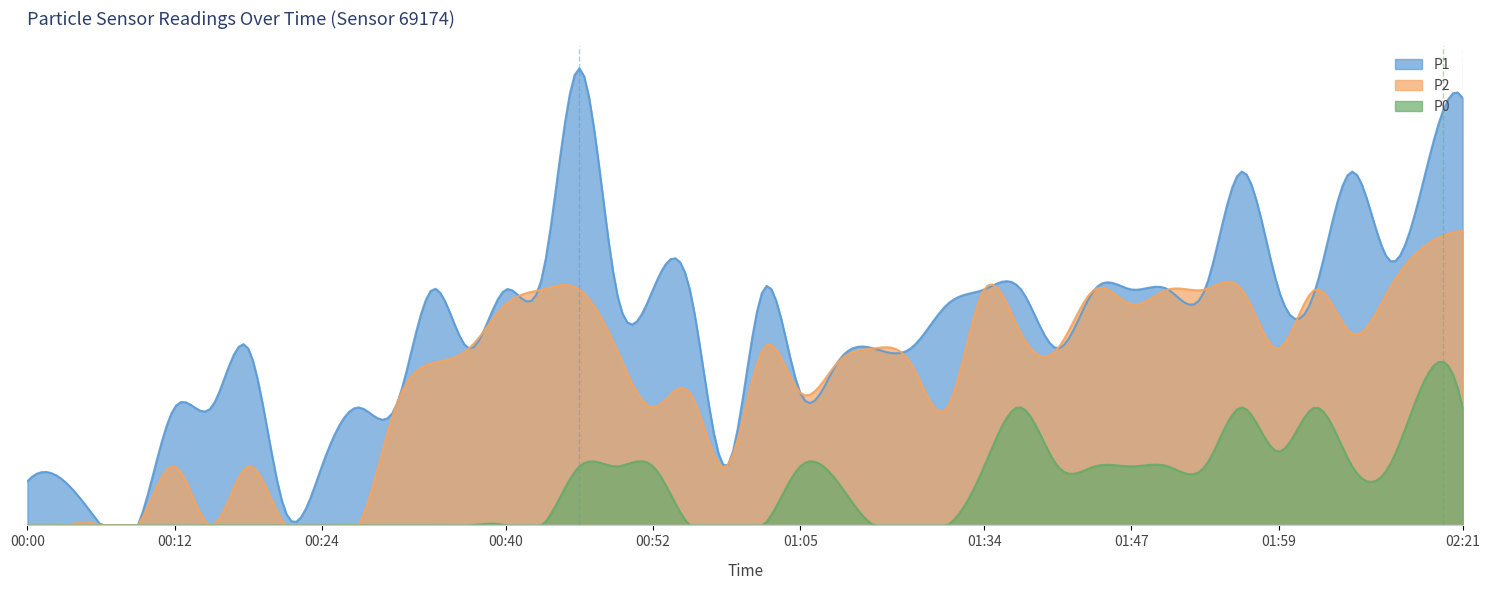

The value of P1 at 00:03 is 0.3. True or false?

False